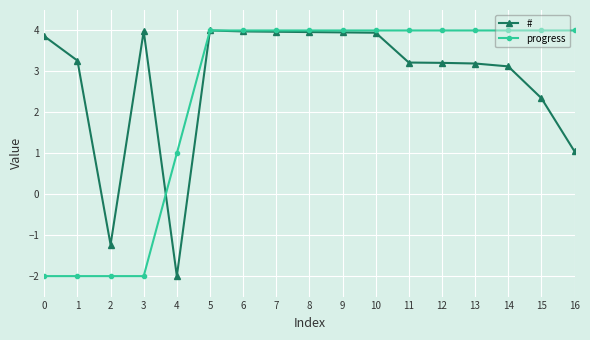

List the series in order of their overall mean, lowest first.

progress, #